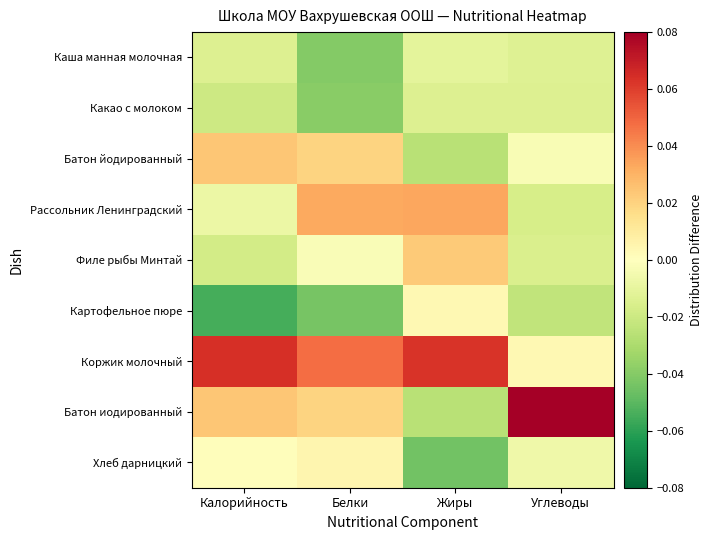

At how many categories does at least one series exceed 0?

4